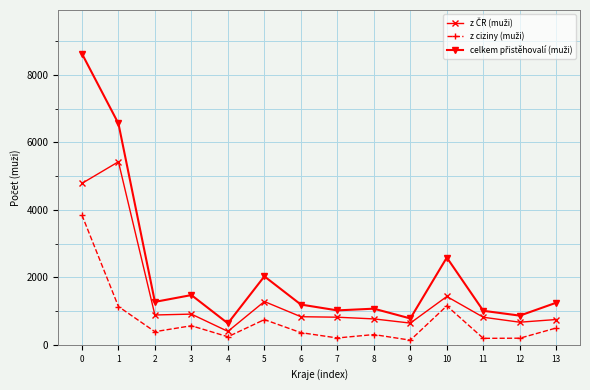

What is the total value across all series at 5?

4056